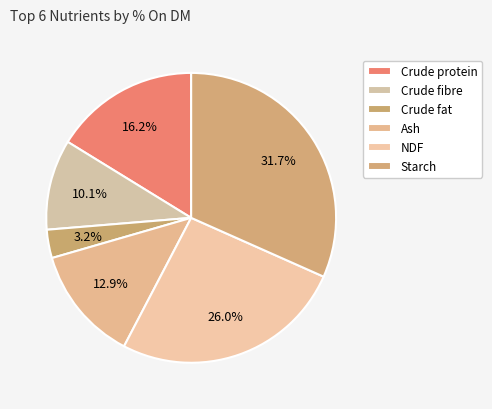

What percentage is the Starch slice, to the nearest percent?

32%